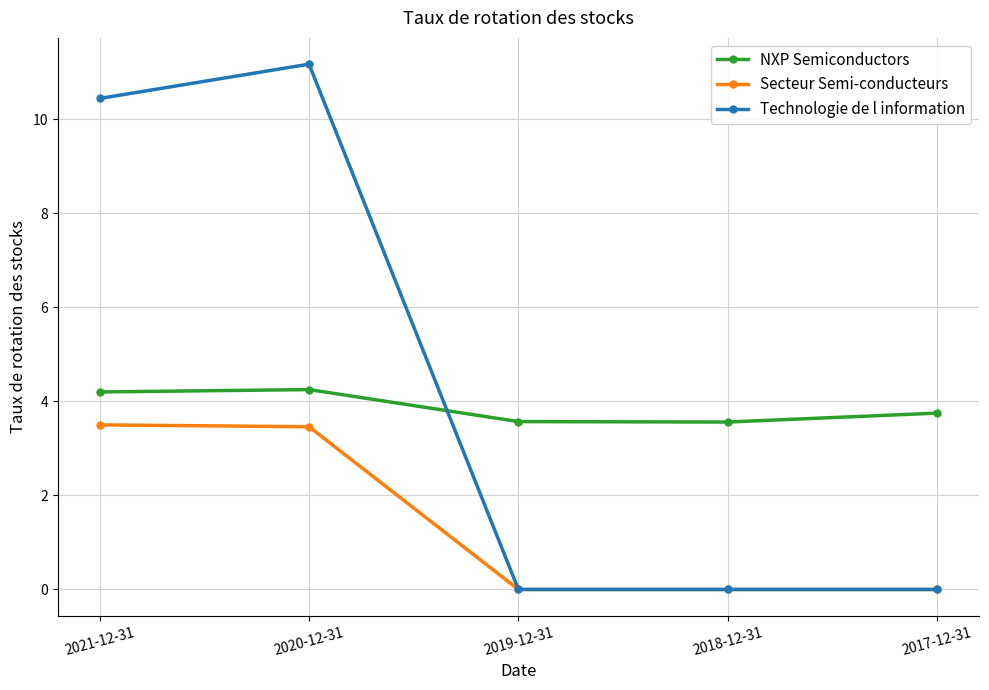

True or false: Secteur Semi-conducteurs and NXP Semiconductors cross at least once.

False